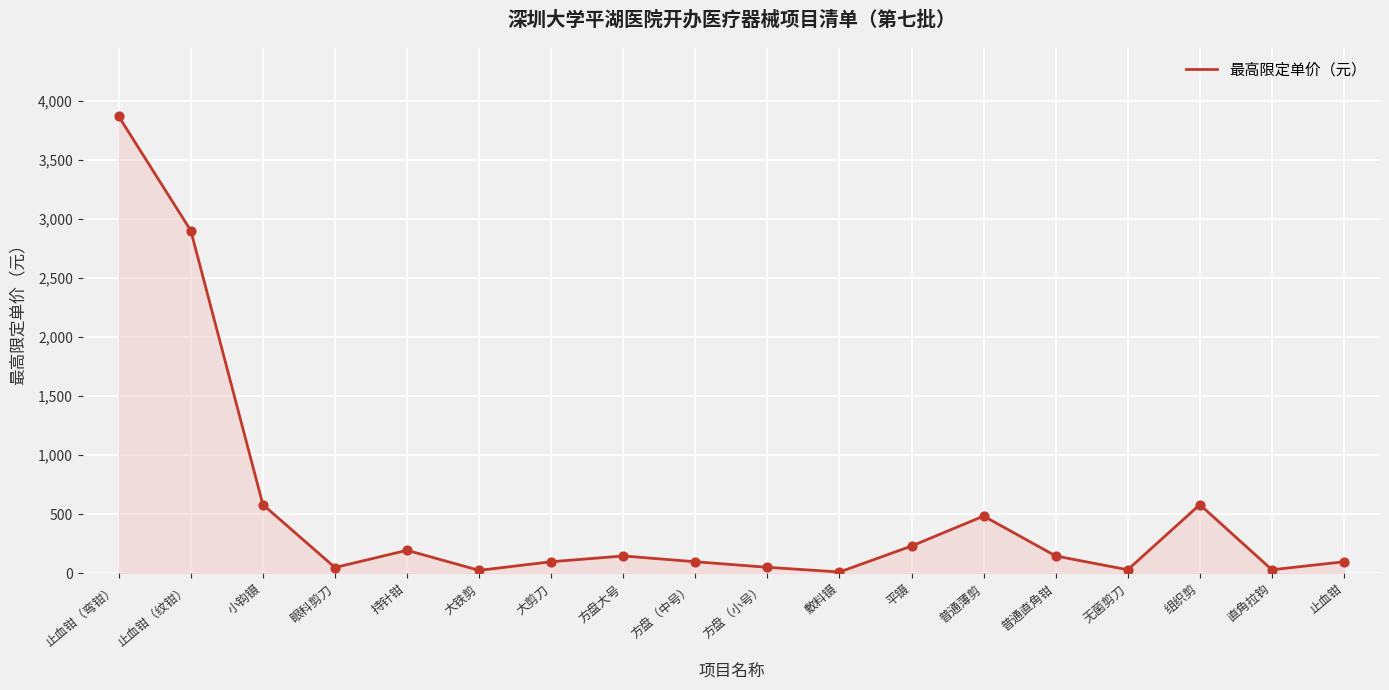

What is the change in value from 直角拉钩 to 止血钳?

+68